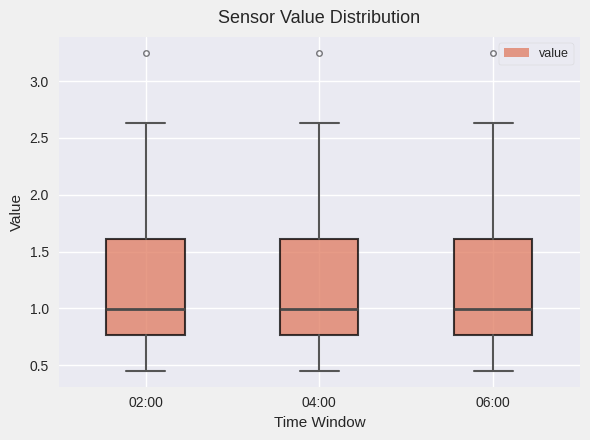

Reading left to right, read every box against the y-axis: the position of its median line, the range the box covers, and the ends of its whiskers. The values are not printed on the chart, so give them approximately, as read against the axis.

02:00: median 1.00, box 0.75 to 1.60, whiskers 0.45 to 2.65
04:00: median 1.00, box 0.75 to 1.60, whiskers 0.45 to 2.65
06:00: median 1.00, box 0.75 to 1.60, whiskers 0.45 to 2.65